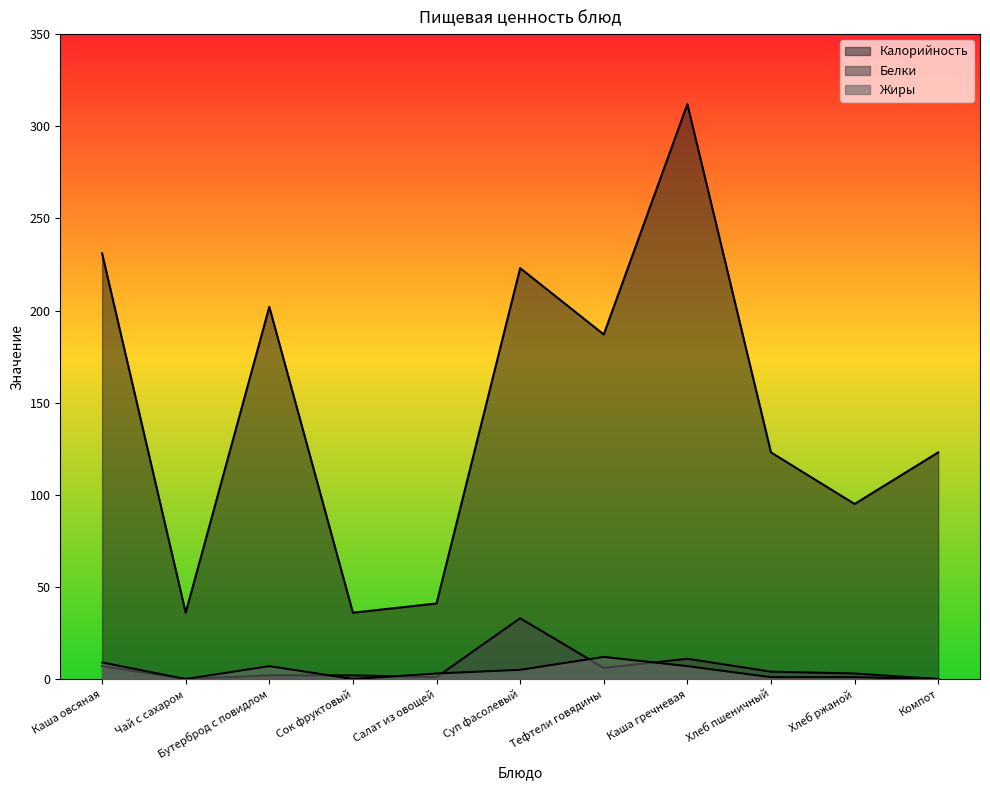

What is the label of the 7th point from the right?

Салат из овощей